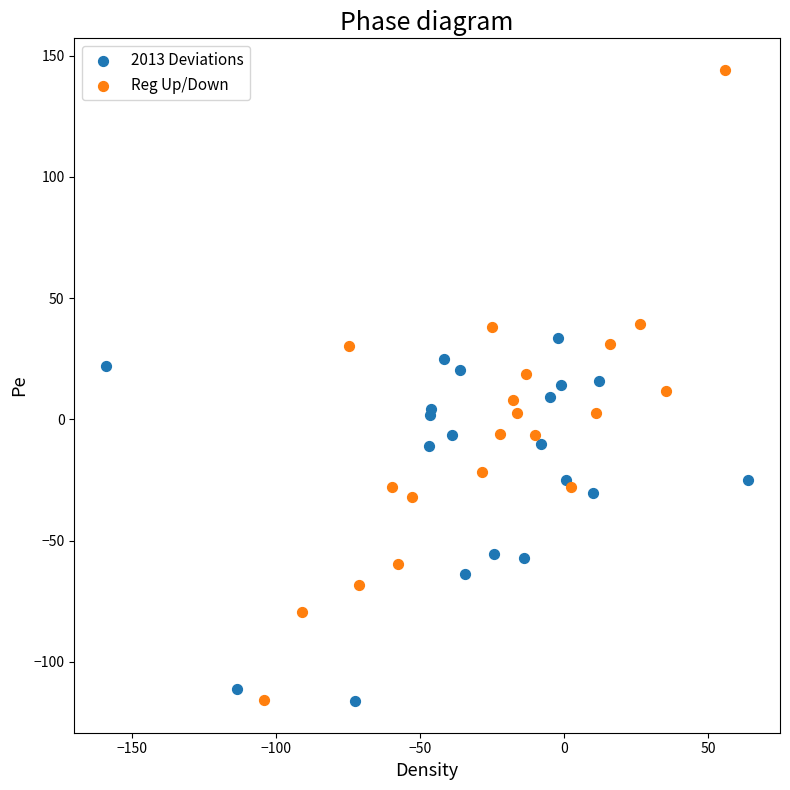

Which series has the largest Y range (max minus min)?

Reg Up/Down